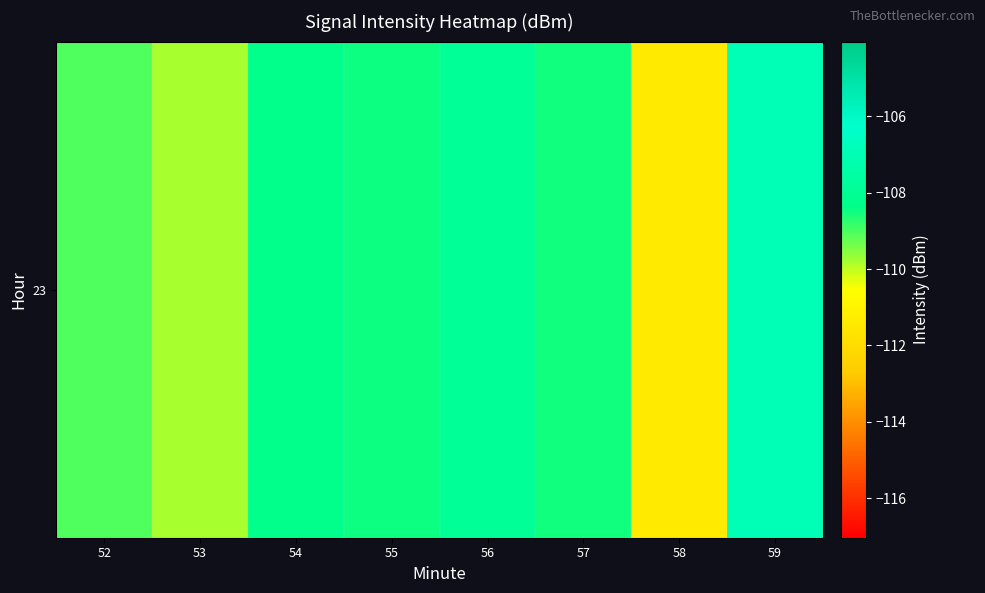

List the labels in order of value, largest first.

59, 56, 54, 55, 57, 52, 53, 58